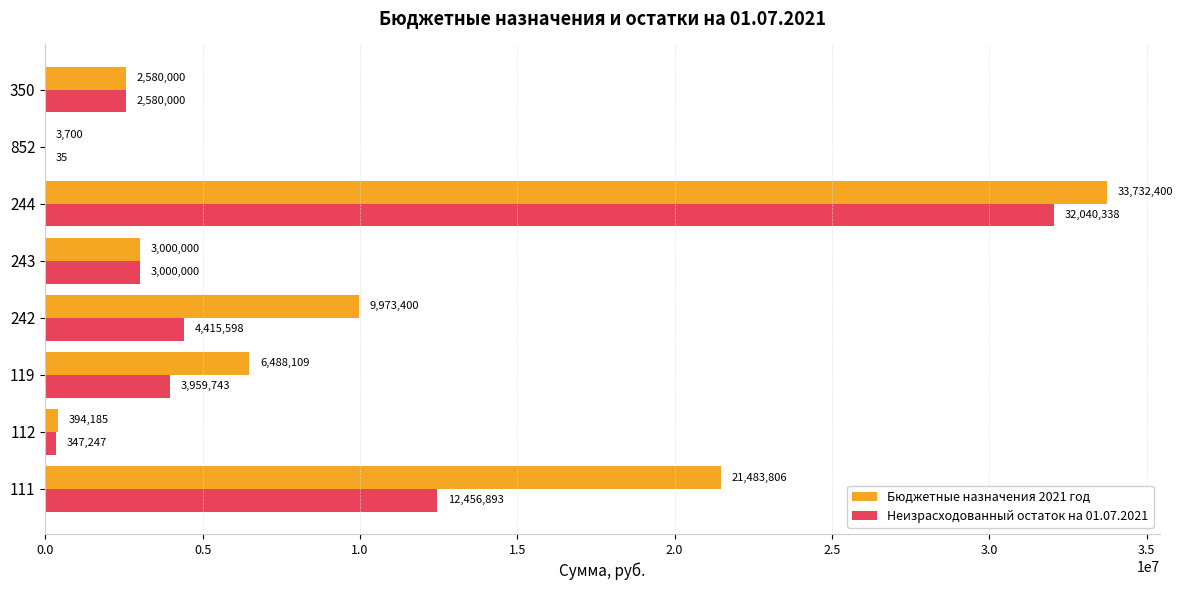

At which label is Неизрасходованный остаток на 01.07.2021 closest to 16020186?

111